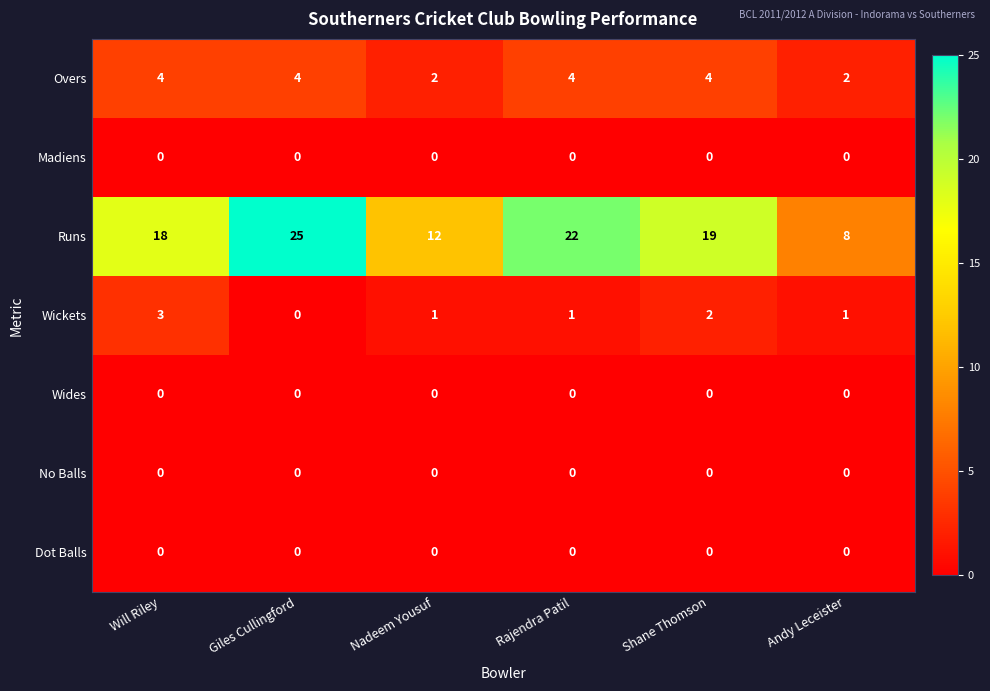

Which label corresponds to the largest value in the chart?

Giles Cullingford